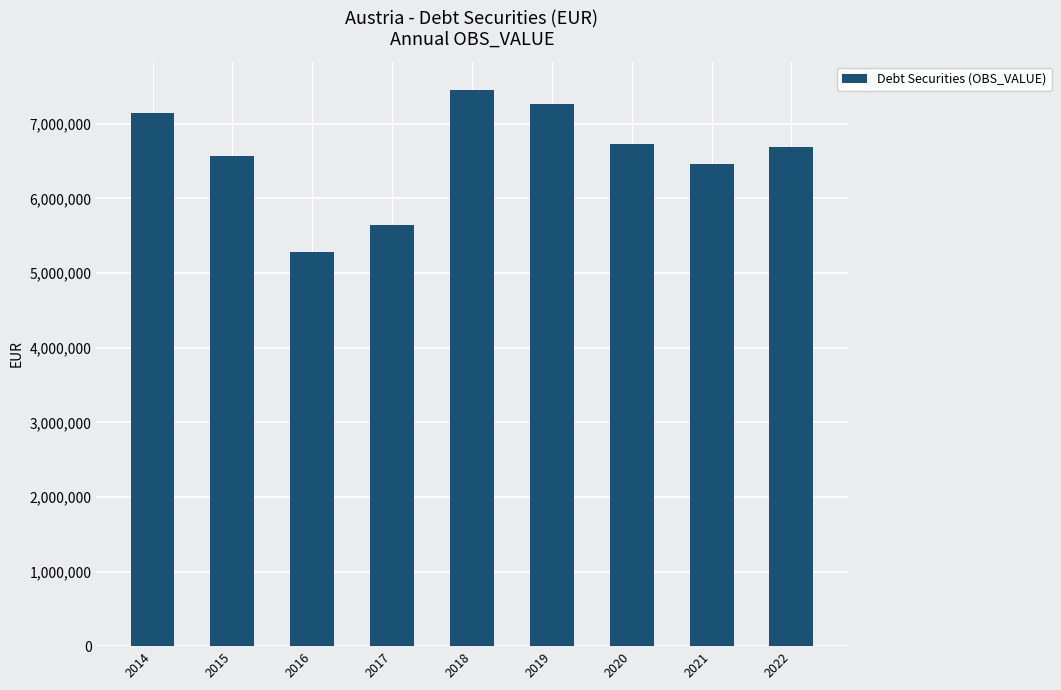

Does the chart contain stacked bars?

No